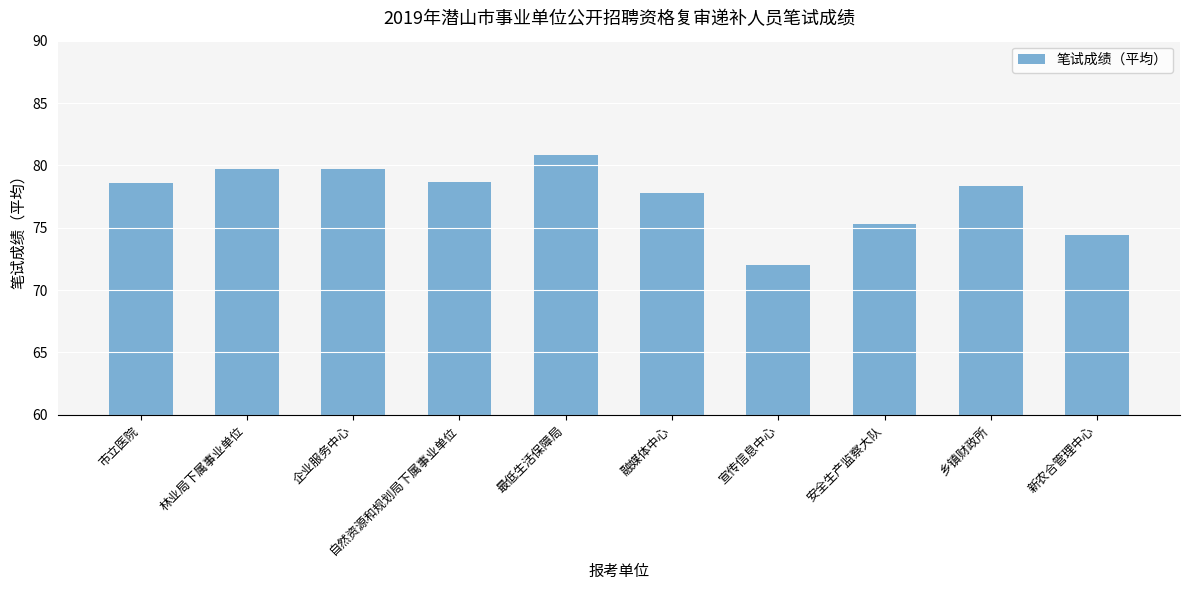

What is the greatest value displayed?

80.8